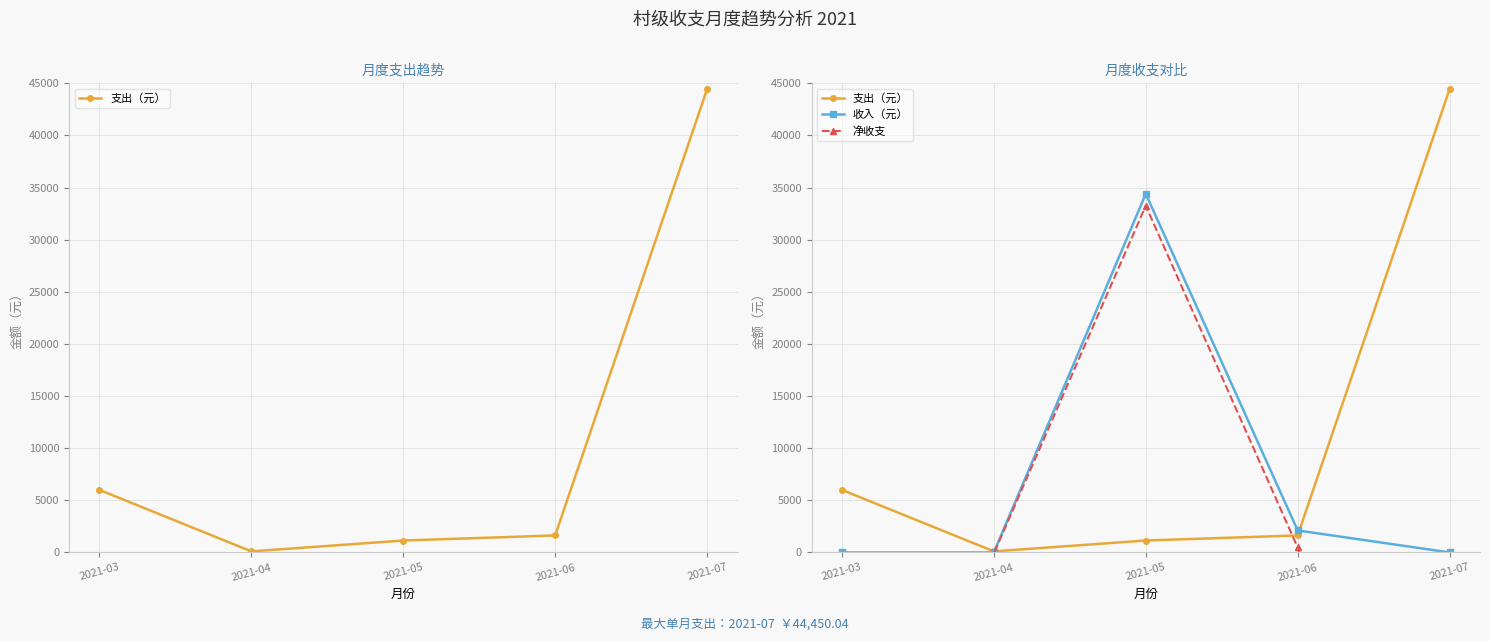

What is the average value of the 收入（元） series?

7302.2